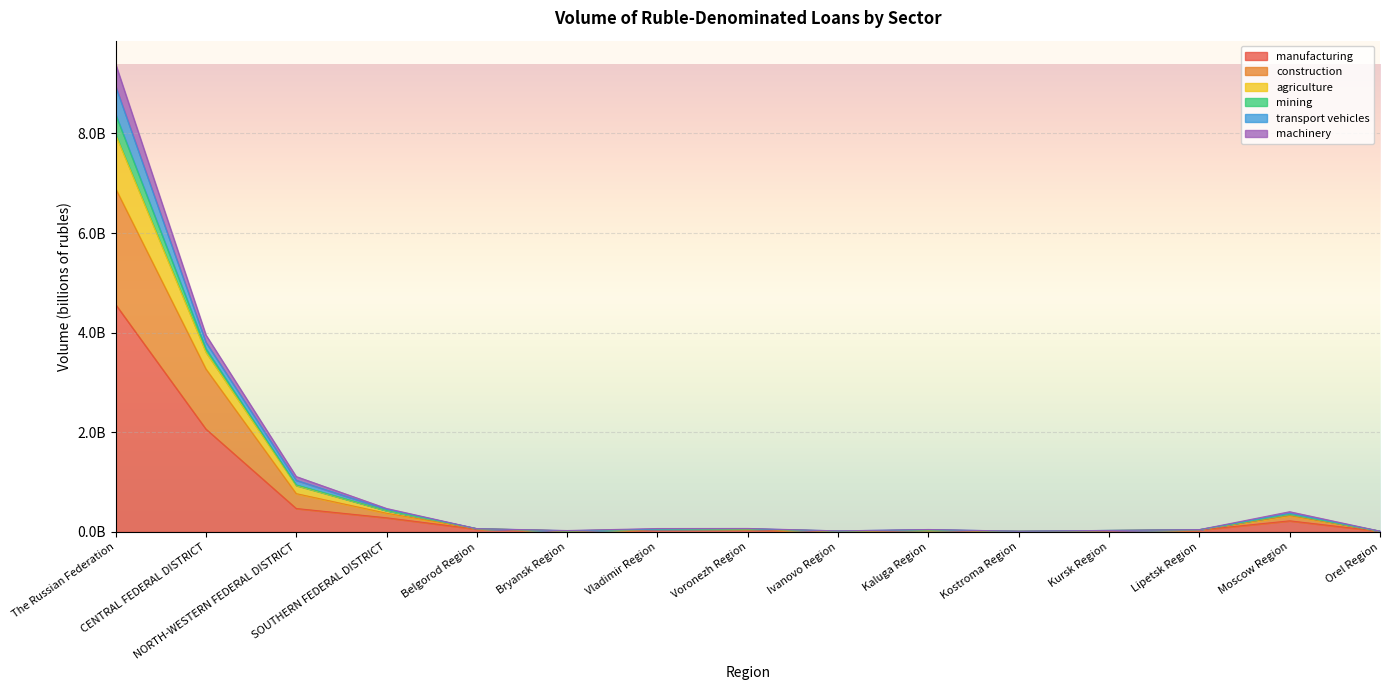

List the labels in order of construction value, smallest first.

Kostroma Region, Ivanovo Region, Orel Region, Bryansk Region, Kursk Region, Kaluga Region, Lipetsk Region, Vladimir Region, Voronezh Region, Belgorod Region, Moscow Region, SOUTHERN FEDERAL DISTRICT, NORTH-WESTERN FEDERAL DISTRICT, CENTRAL FEDERAL DISTRICT, The Russian Federation